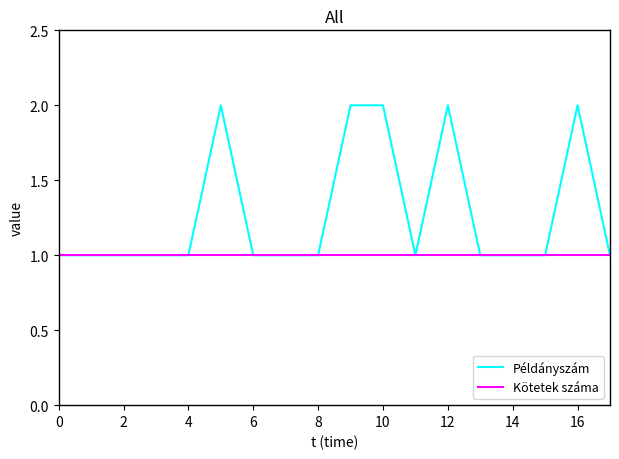

Which series has the largest total across all categories?

Példányszám